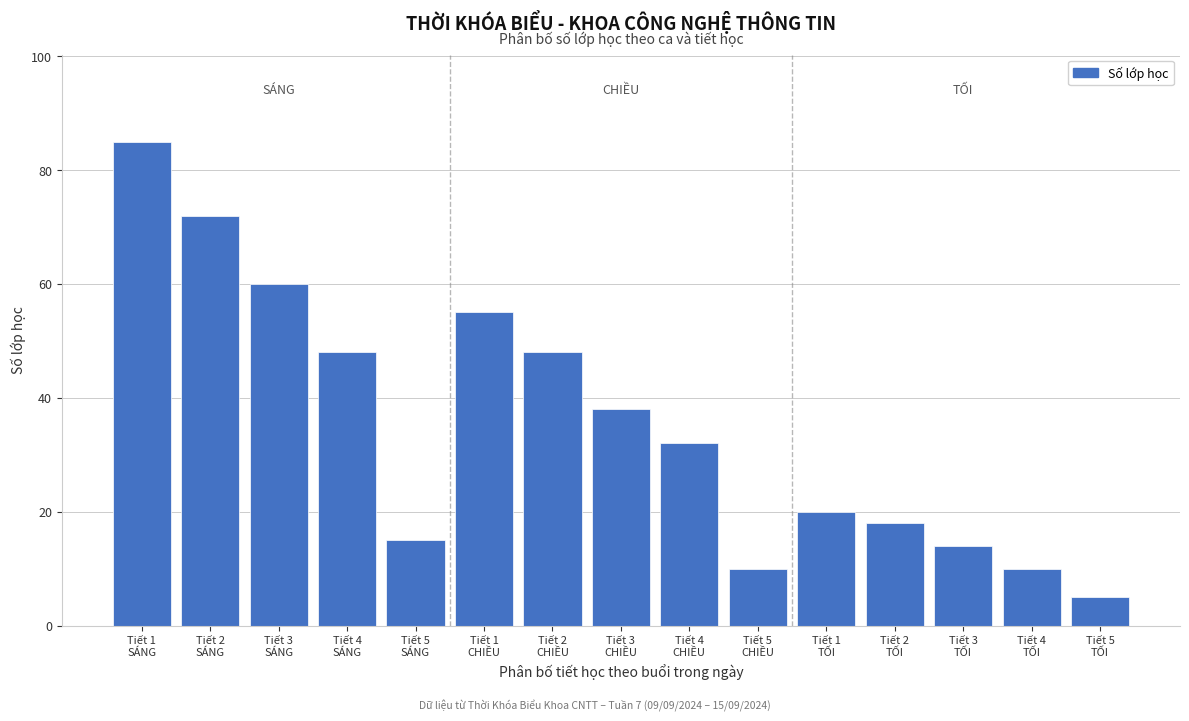

Reading right to left, what are all the values shown in this chart?

5	10	14	18	20	10	32	38	48	55	15	48	60	72	85